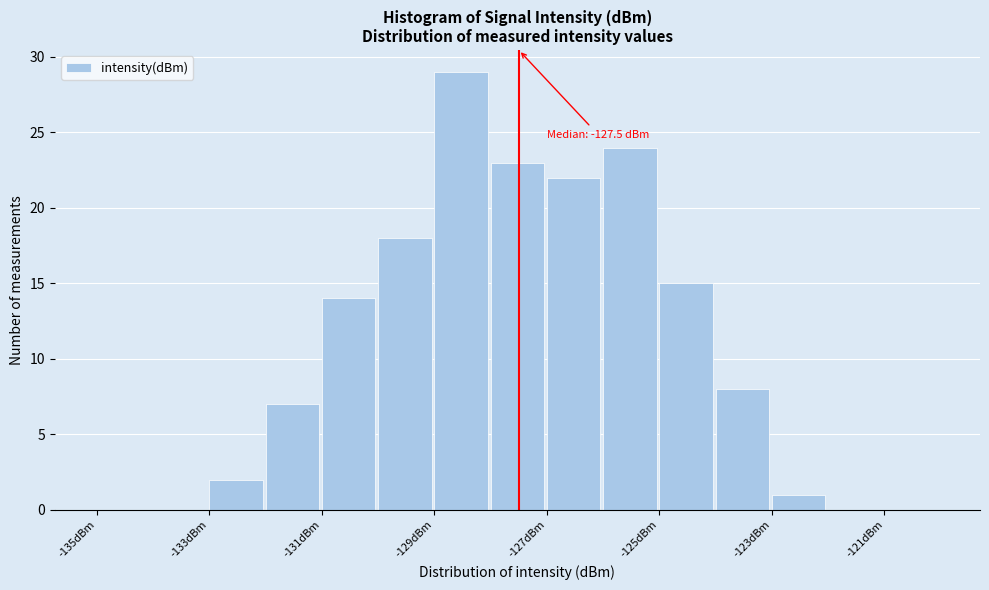

Which range on the x-axis has the tallest bar?

-129 to -128